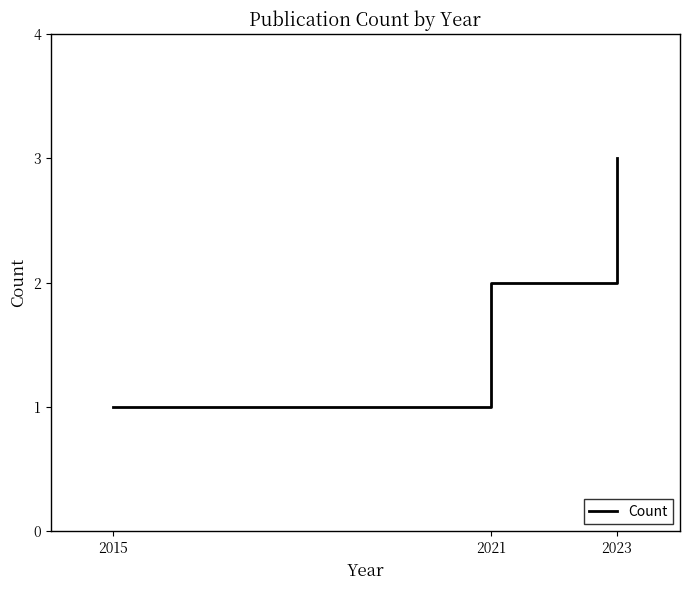

Reading right to left, what are all the values shown in this chart?

3	2	1